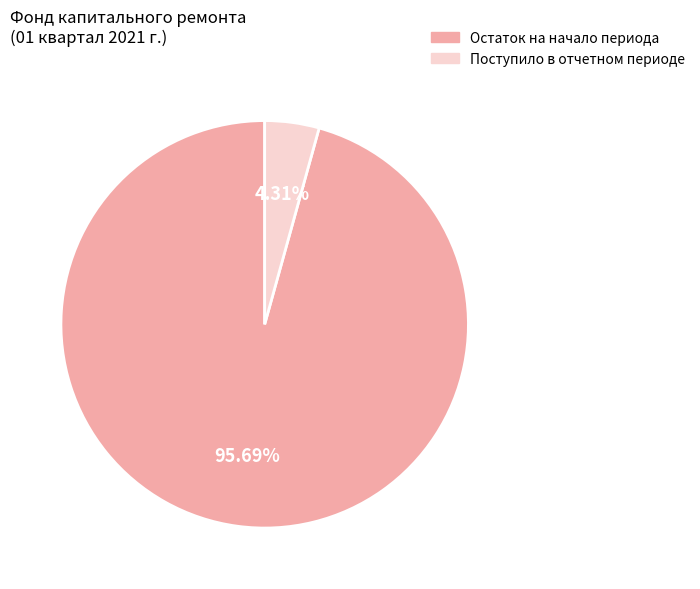

To the nearest percent, what is the difference between the largest and smallest slice percentages?

91%